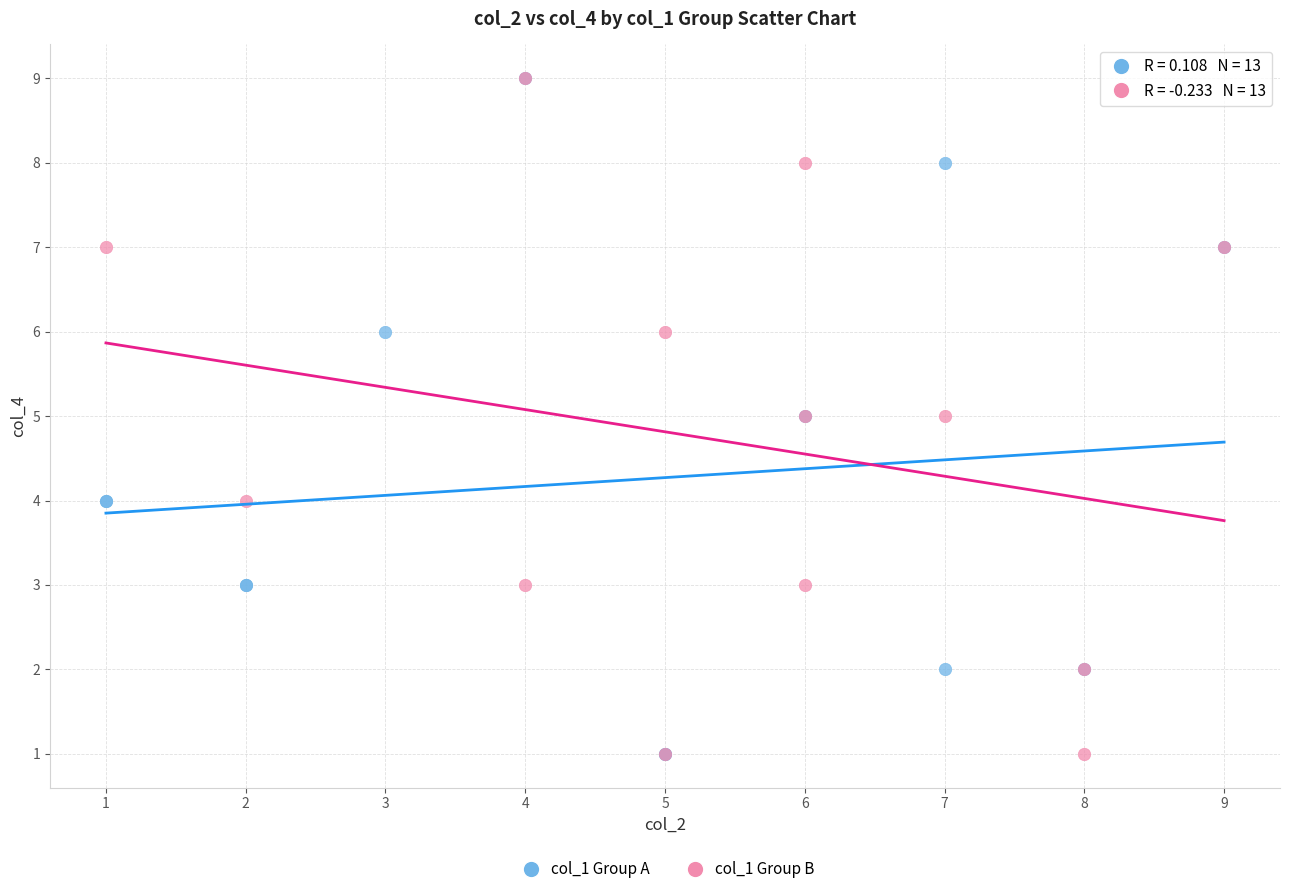

What are all the series names shown in the legend?

col_1 Group A, col_1 Group B